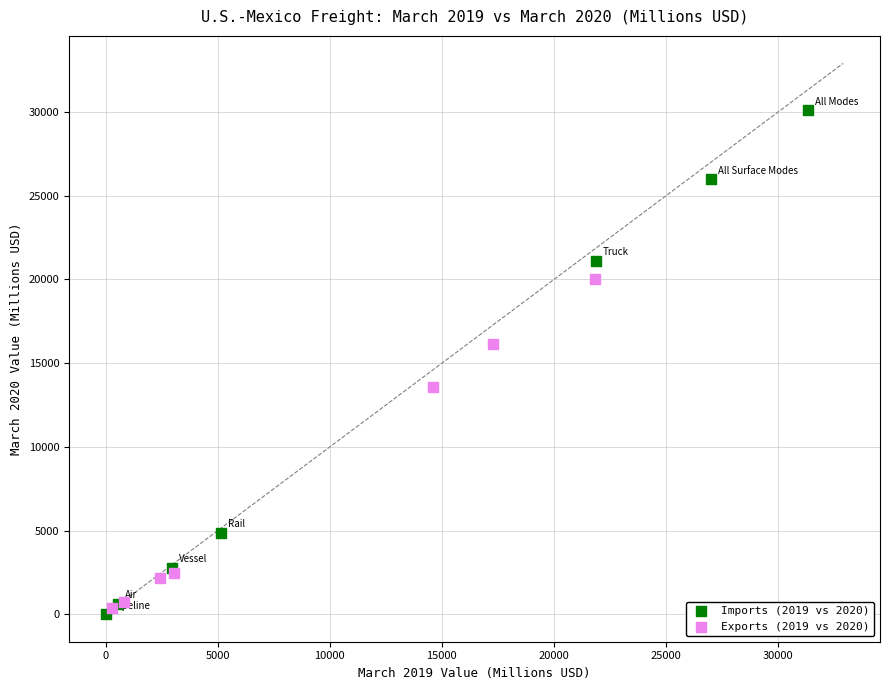

Which series has the largest Y range (max minus min)?

Imports (2019 vs 2020)